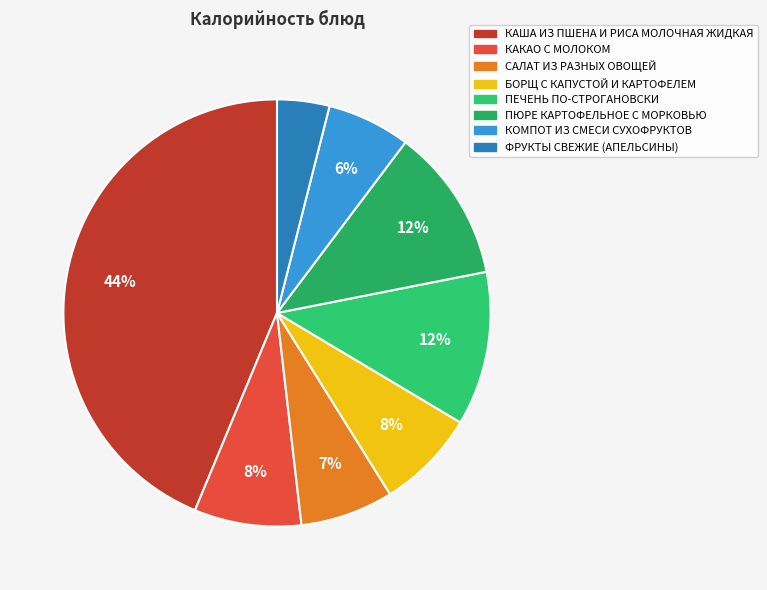

What percentage is NOT represented by ФРУКТЫ СВЕЖИЕ (АПЕЛЬСИНЫ)?

96.0%